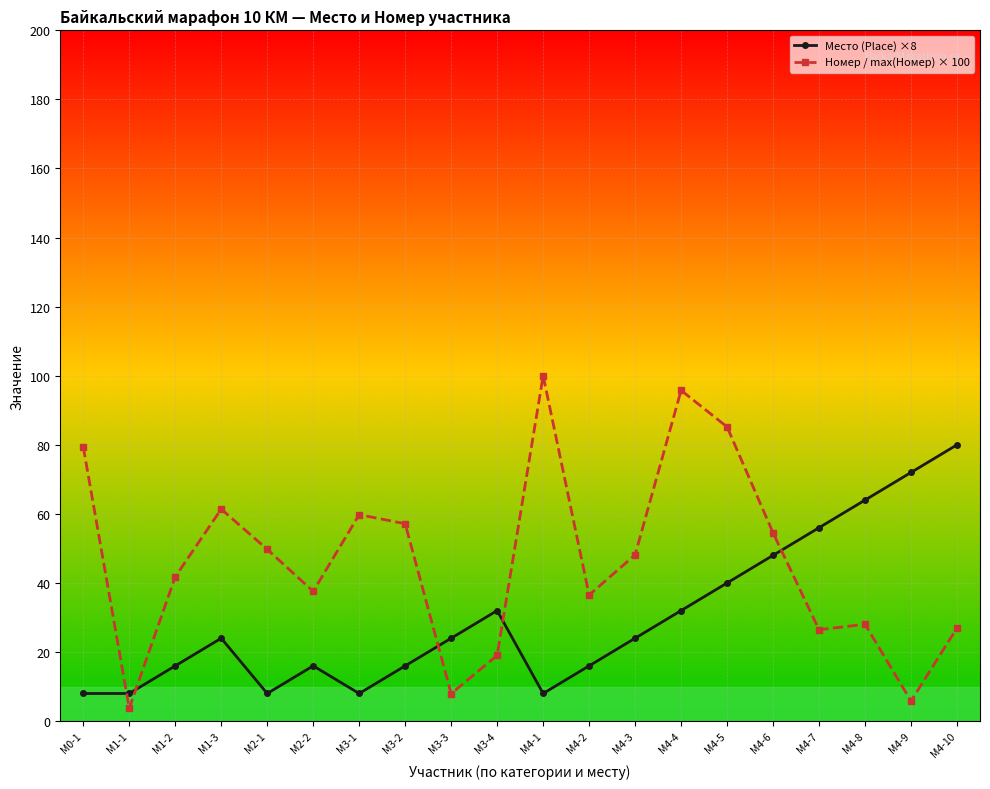

Is the value of Номер / max(Номер) × 100 at М4-7 greater than the value of Место (Place) ×8 at М4-9?

No